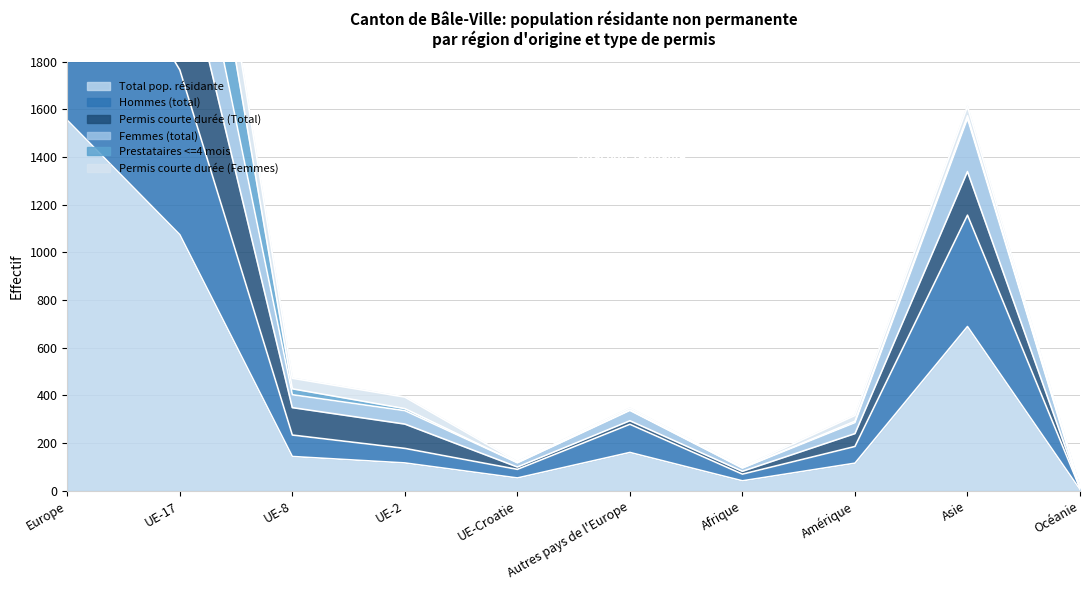

Which series changed the most between Europe and Afrique?

Permis courte durée (Total)